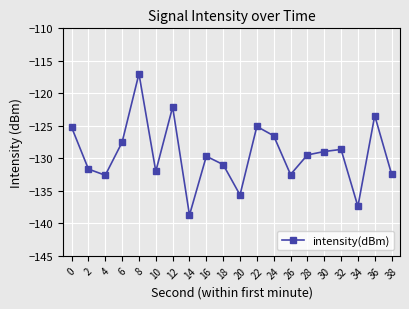

What is the smallest value displayed?

-138.7